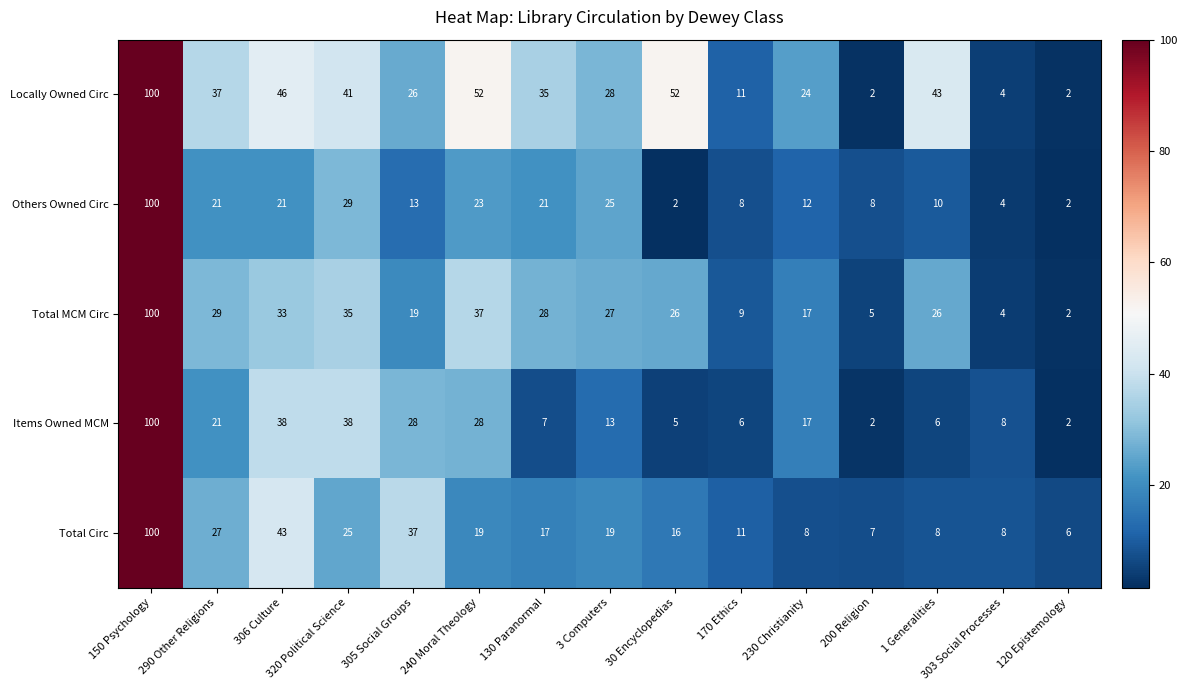

What is the spread (max minus min) of values at 290 Other Religions?

16